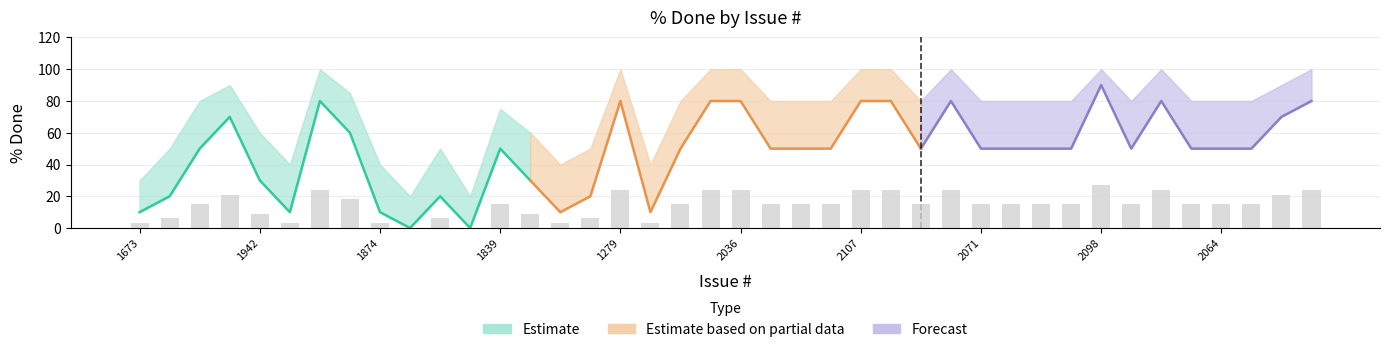

Reading left to right, transcribe all the data shown in this chart.

% Done (lower): 1673=10	1250=20	1914=50	1246=70	1942=30	1258=10	1490=80	1890=60	1874=10	2106=0	2074=20	2083=0	1839=50	1167=30	1227=10	1111=20	1279=80	1627=10	2067=50	2104=80	2036=80	2096=50	2072=50	2092=50	2107=80	2105=80	2100=50	2055=80	2071=50	2102=50	2101=50	2077=50	2098=90	2057=50	2079=80	2065=50	2064=50	2099=50	1099=70	2081=80
% Done (upper): 1673=30	1250=50	1914=80	1246=90	1942=60	1258=40	1490=100	1890=85	1874=40	2106=20	2074=50	2083=20	1839=75	1167=60	1227=40	1111=50	1279=100	1627=40	2067=80	2104=100	2036=100	2096=80	2072=80	2092=80	2107=100	2105=100	2100=80	2055=100	2071=80	2102=80	2101=80	2077=80	2098=100	2057=80	2079=100	2065=80	2064=80	2099=80	1099=90	2081=100
% Done: 1673=10	1250=20	1914=50	1246=70	1942=30	1258=10	1490=80	1890=60	1874=10	2106=0	2074=20	2083=0	1839=50	1167=30	1227=10	1111=20	1279=80	1627=10	2067=50	2104=80	2036=80	2096=50	2072=50	2092=50	2107=80	2105=80	2100=50	2055=80	2071=50	2102=50	2101=50	2077=50	2098=90	2057=50	2079=80	2065=50	2064=50	2099=50	1099=70	2081=80